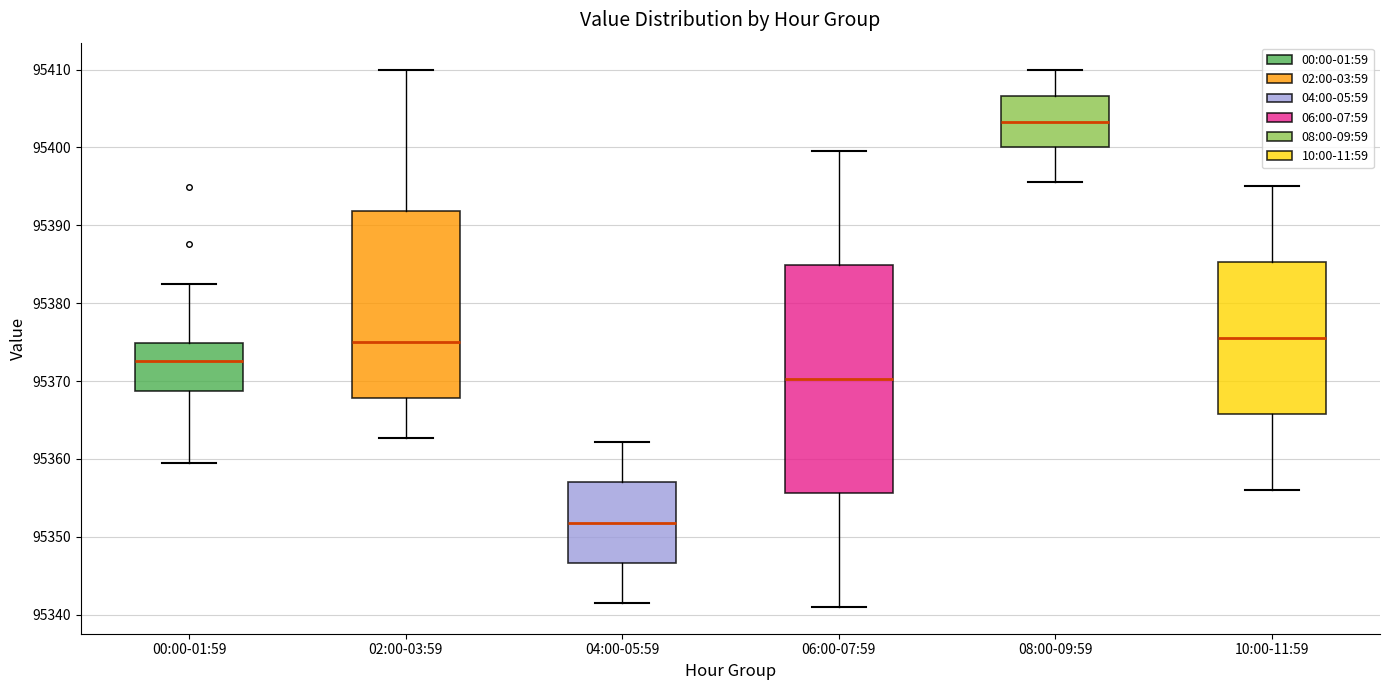

Where does the lower whisker of the box for 06:00-07:59 end on the y-axis? The values are not printed on the chart, so give them approximately, as read against the axis.

95341